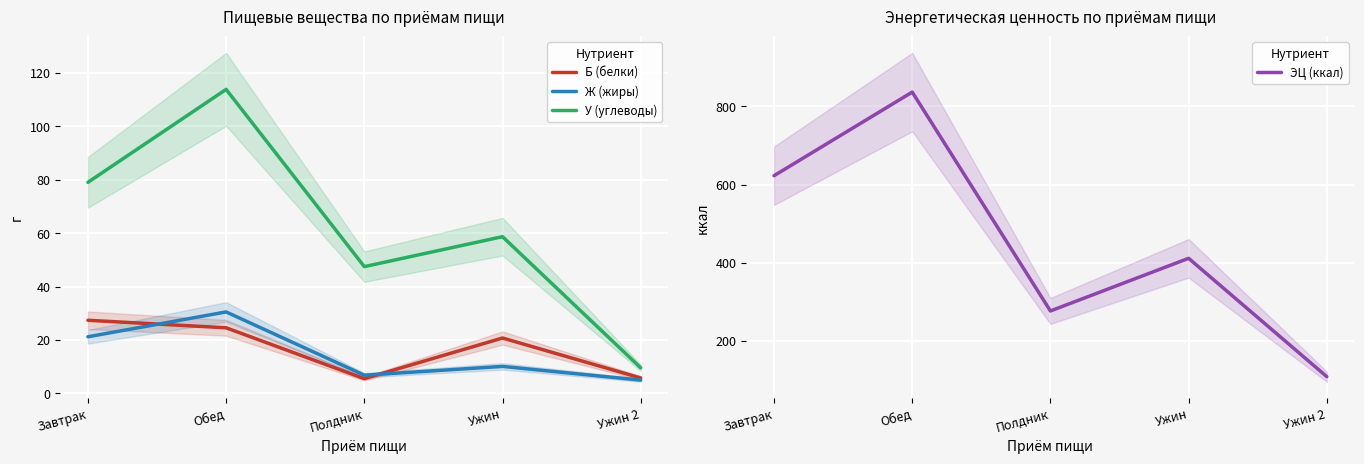

At which category does У (углеводы) reach its first local valley?

Полдник